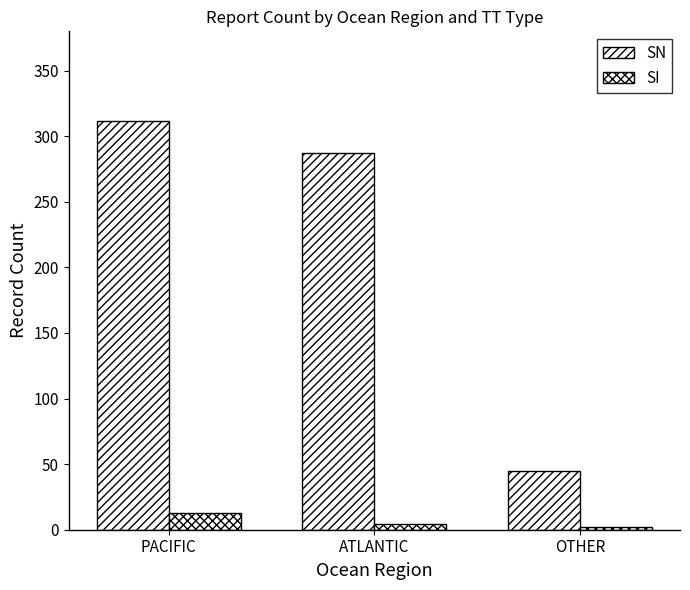

Is the value of SN at ATLANTIC greater than the value of SI at ATLANTIC?

Yes